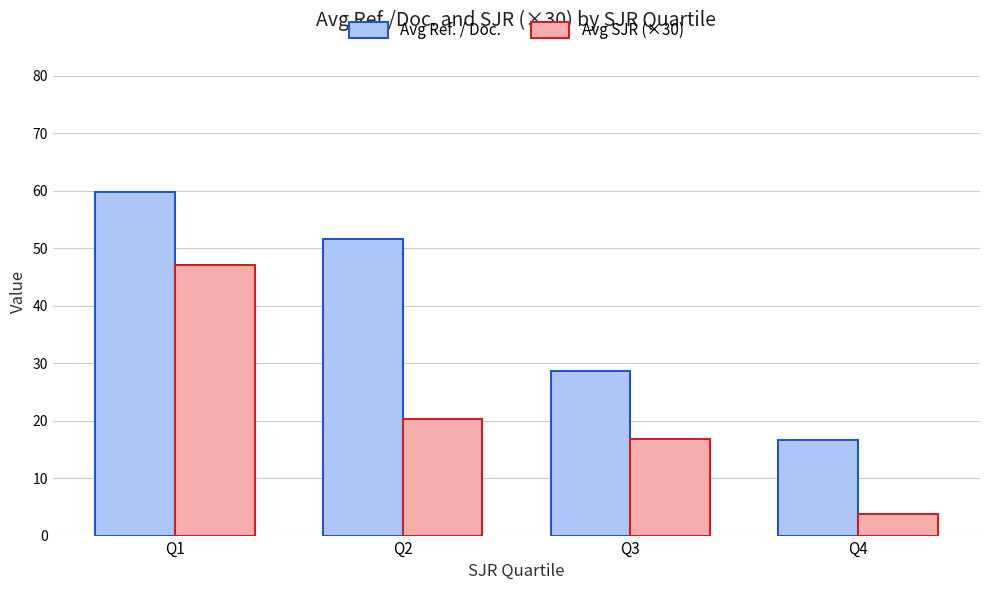

Reading right to left, what are all the values shown in this chart?

Avg Ref. / Doc.: Q4=16.6	Q3=28.6	Q2=51.5	Q1=59.8
Avg SJR (×30): Q4=3.8	Q3=16.8	Q2=20.4	Q1=47.1